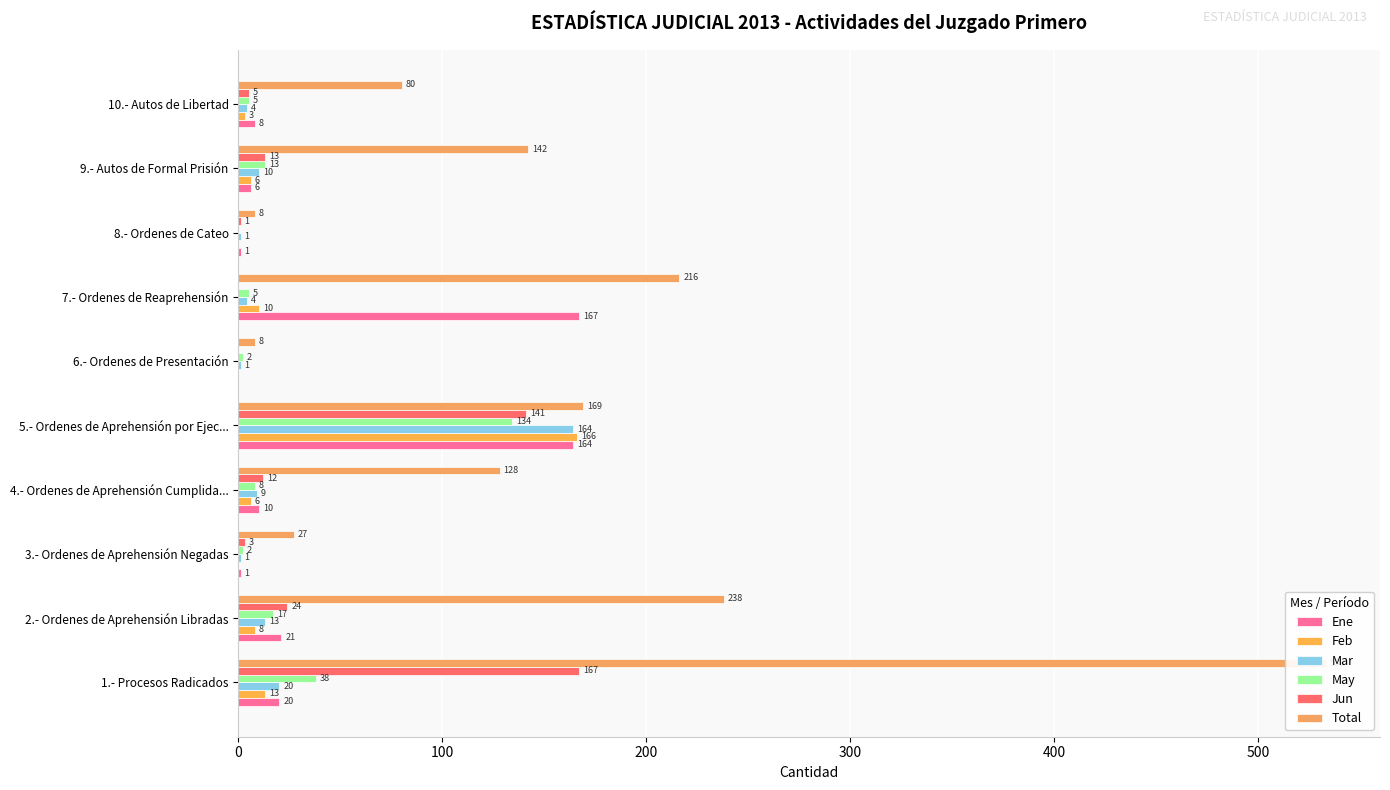

How many bars are there in each group?

6